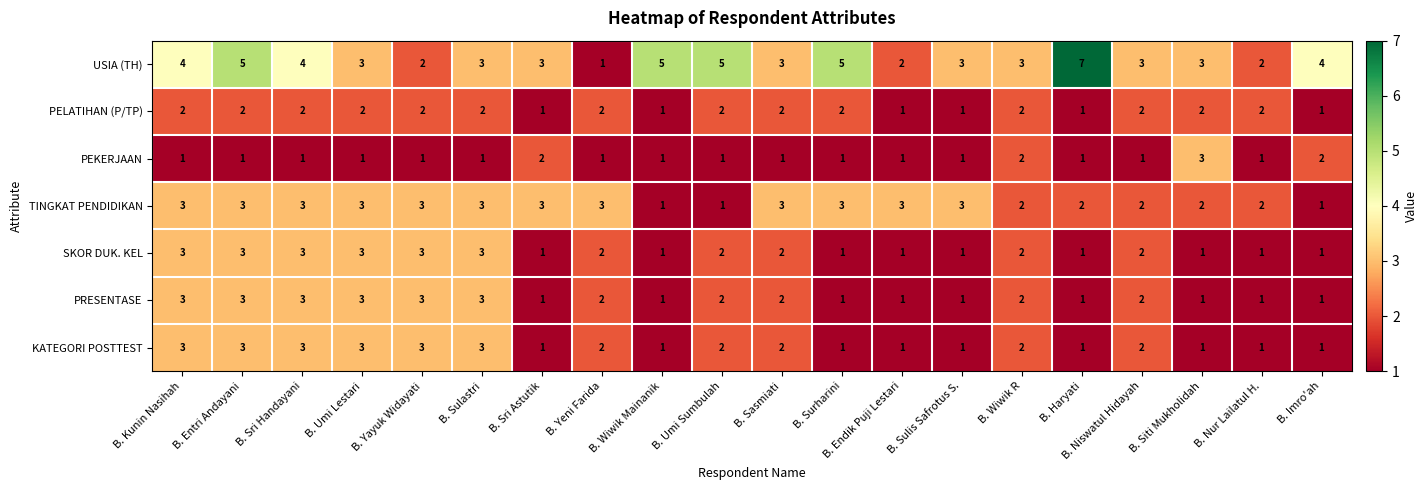

What is the highest value of the KATEGORI POSTTEST series?

3